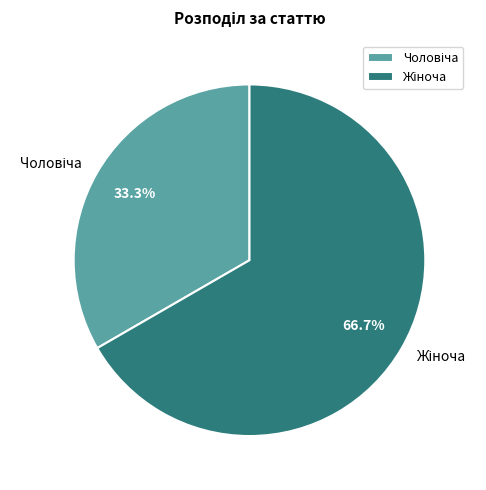

How many slices are in this pie chart?

2